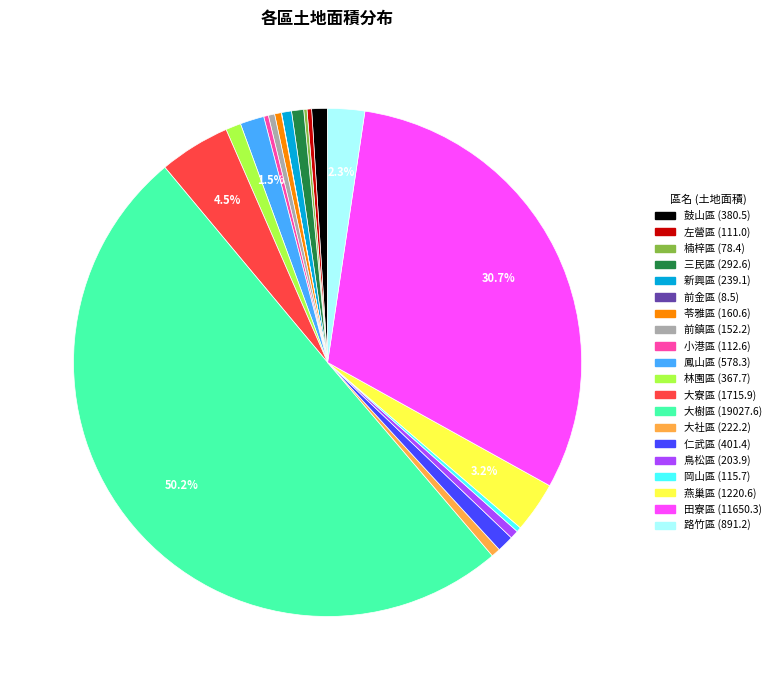

What percentage do 鳳山區 and 田寮區 together represent?

32.2%